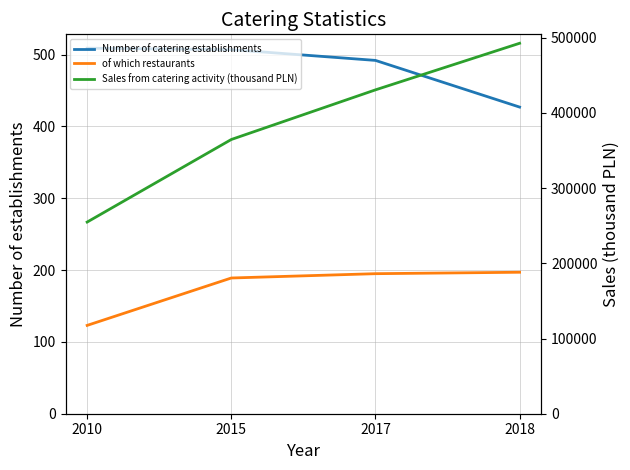

True or false: of which restaurants has more than 1 points higher than both neighbors.

False